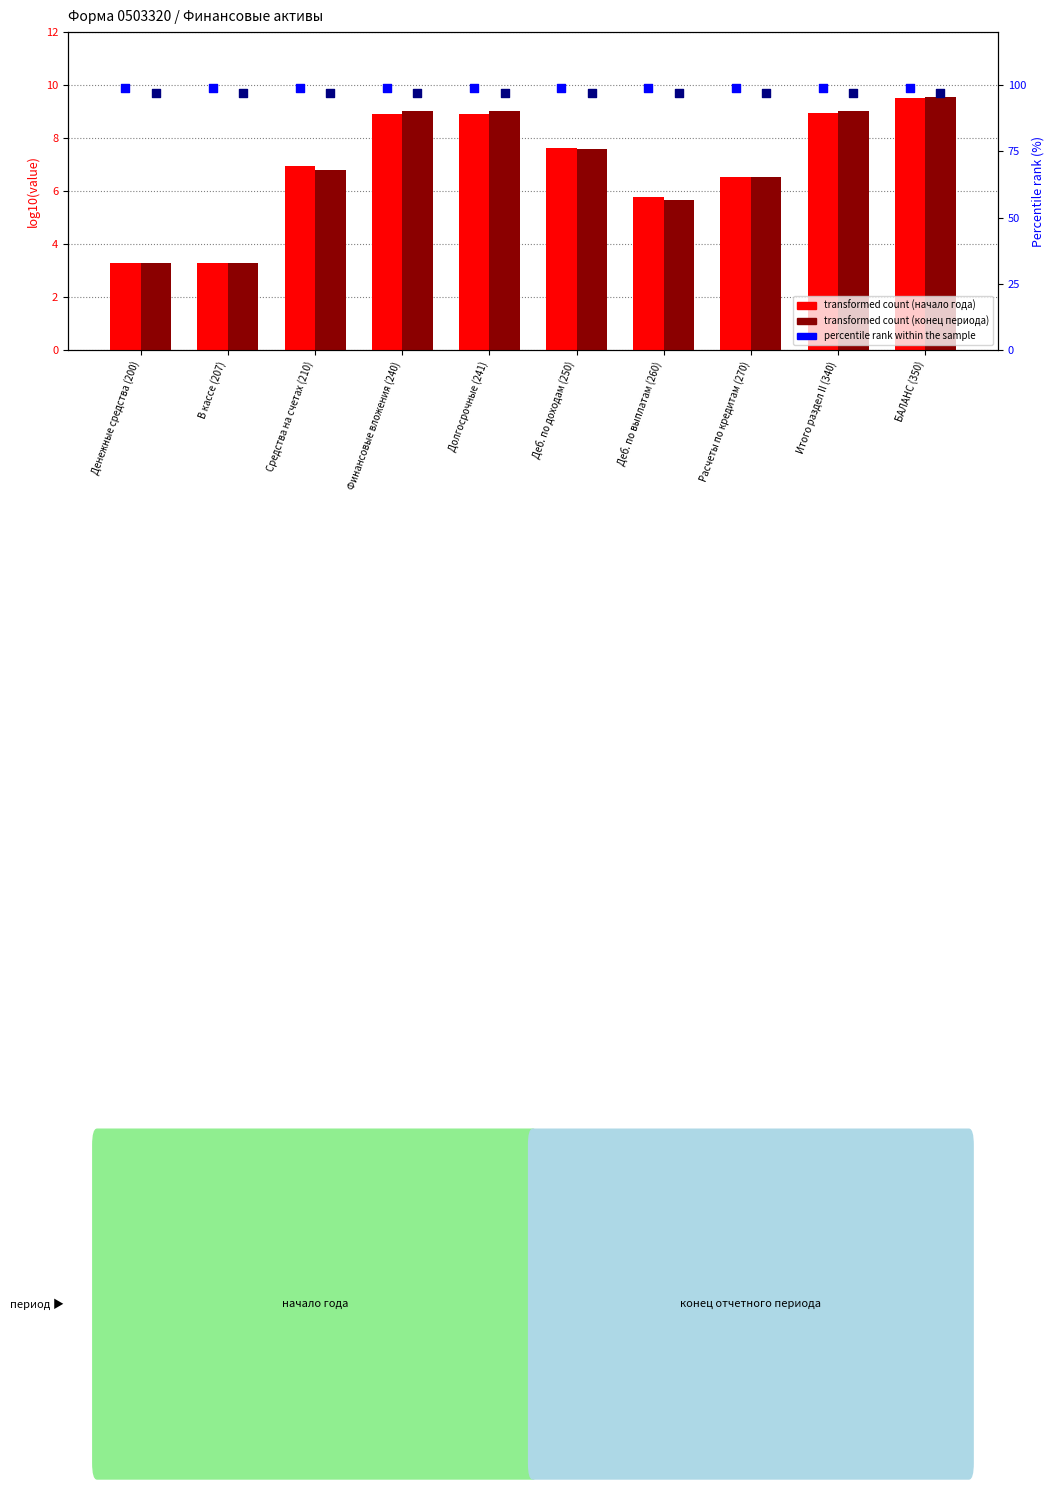

Which series has the largest Y range (max minus min)?

transformed count (конец периода)